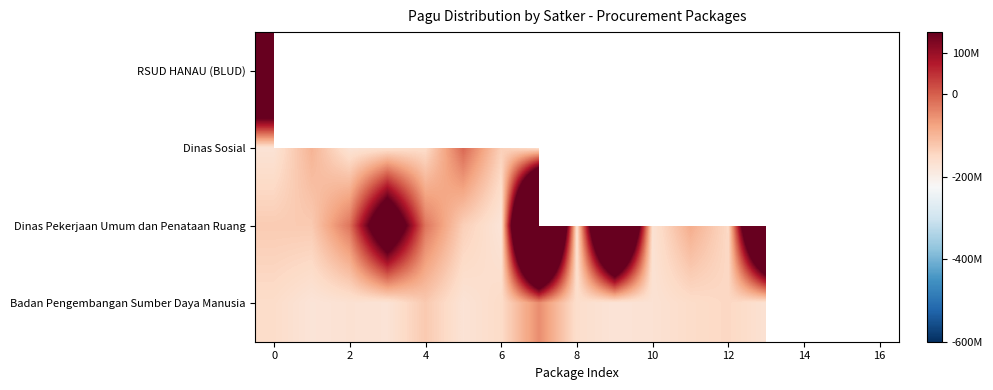

Rank the series by their maximum value, from highest to lowest.

Dinas Pekerjaan Umum dan Penataan Ruang, RSUD HANAU (BLUD), Dinas Sosial, Badan Pengembangan Sumber Daya Manusia